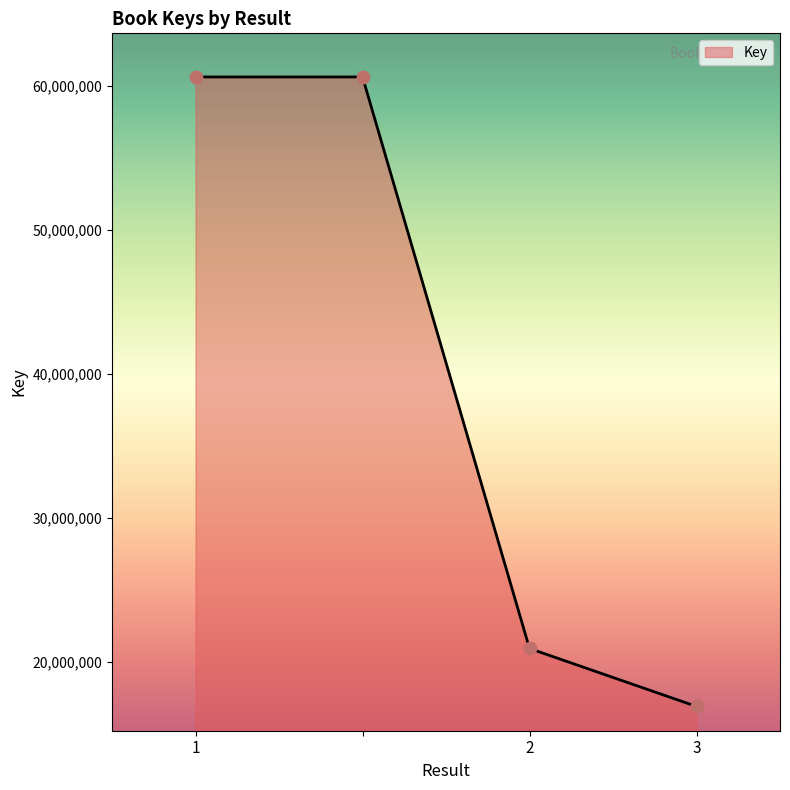

What is the difference between the maximum and second lowest values?

39729498